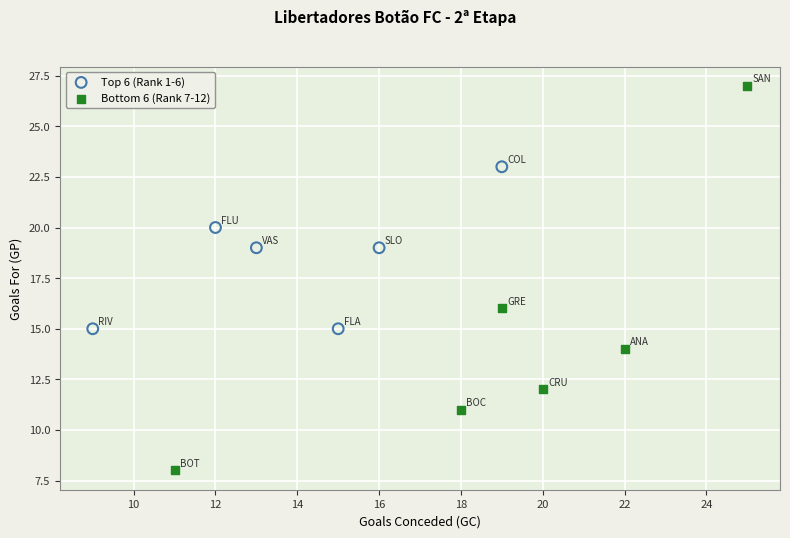

Which series reaches the maximum Y coordinate?

Bottom 6 (Rank 7-12)